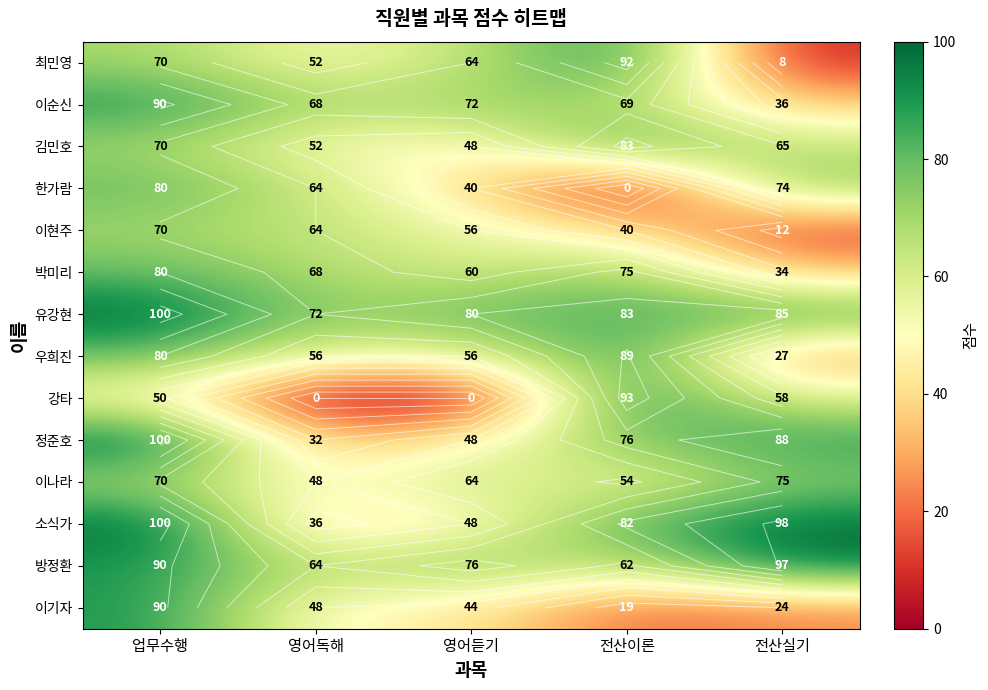

The value of 박미리 at 업무수행 is 18. True or false?

False